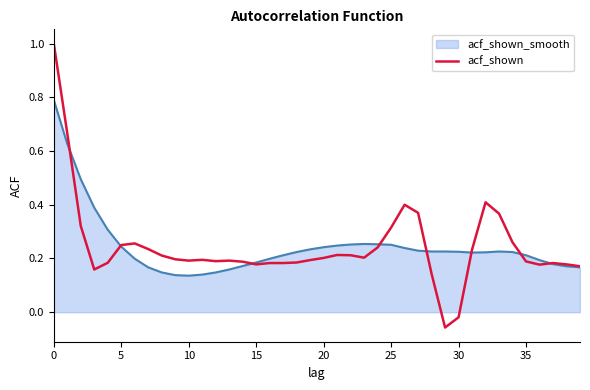

What is the highest value of the acf_shown_smooth series?

0.8